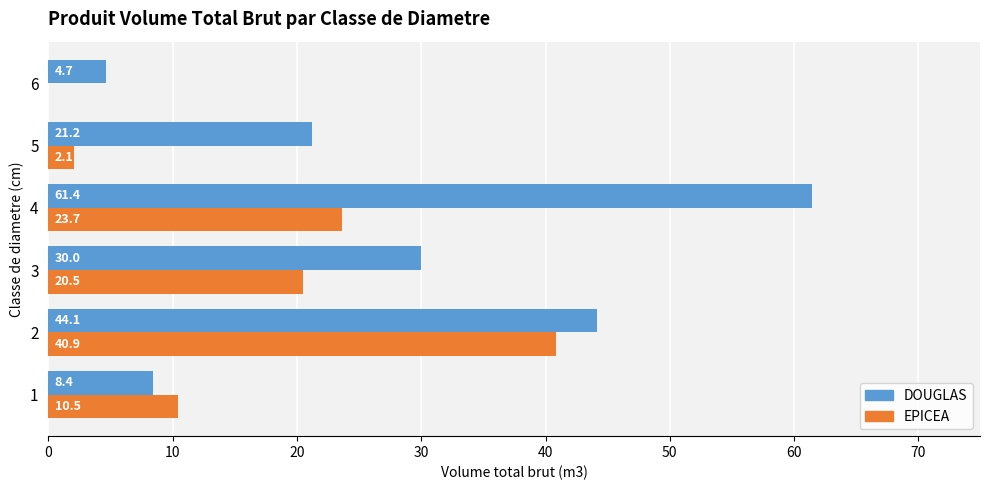

What is the average value of the EPICEA series?

16.3